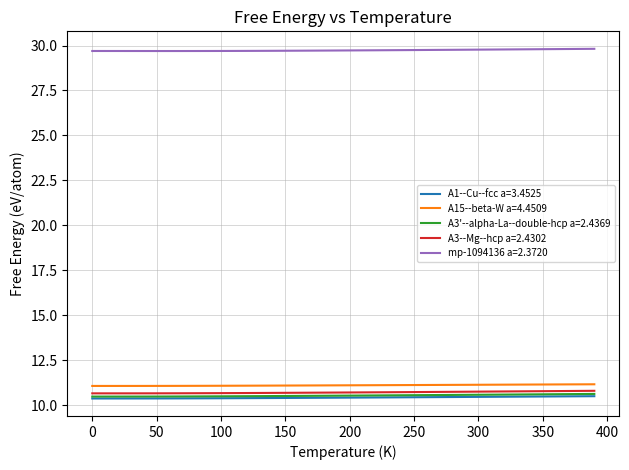

Which series has the largest total across all categories?

mp-1094136 a=2.3720